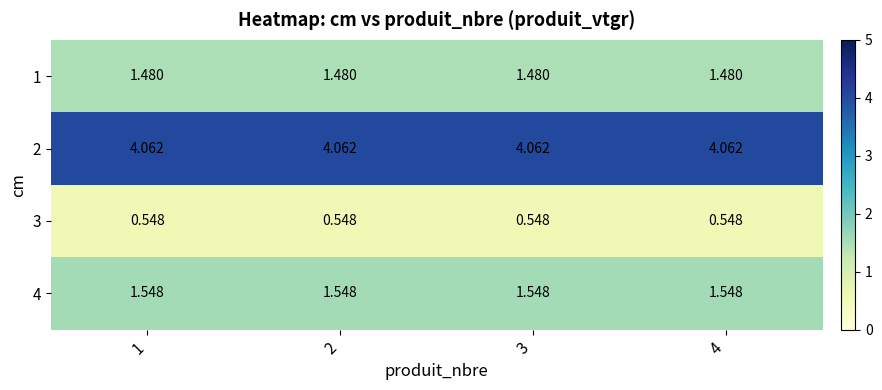

At 2, list the series in order from smallest to largest.

3, 1, 4, 2